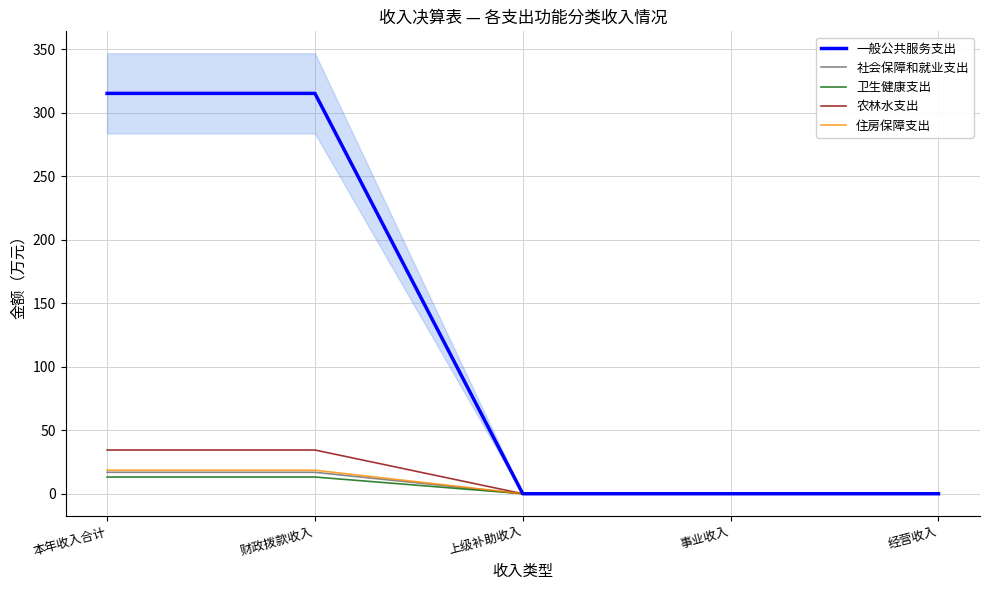

Count the number of data series in this chart.

5